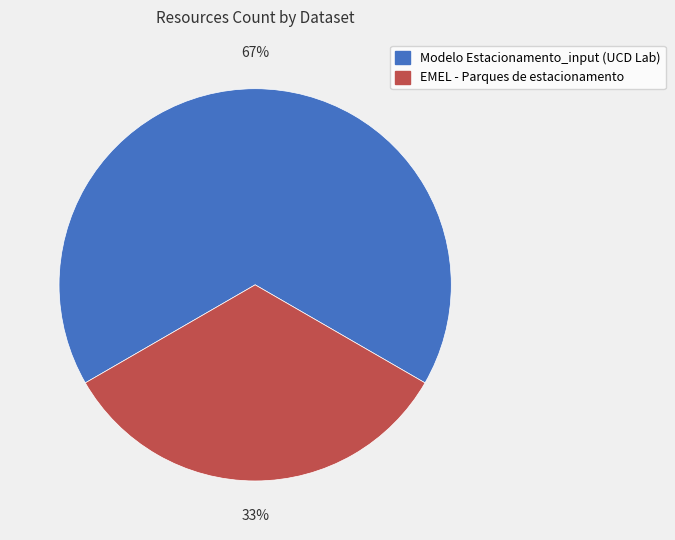

To the nearest percent, what is the combined percentage of Modelo Estacionamento_input (UCD Lab) and EMEL - Parques de estacionamento?

100%